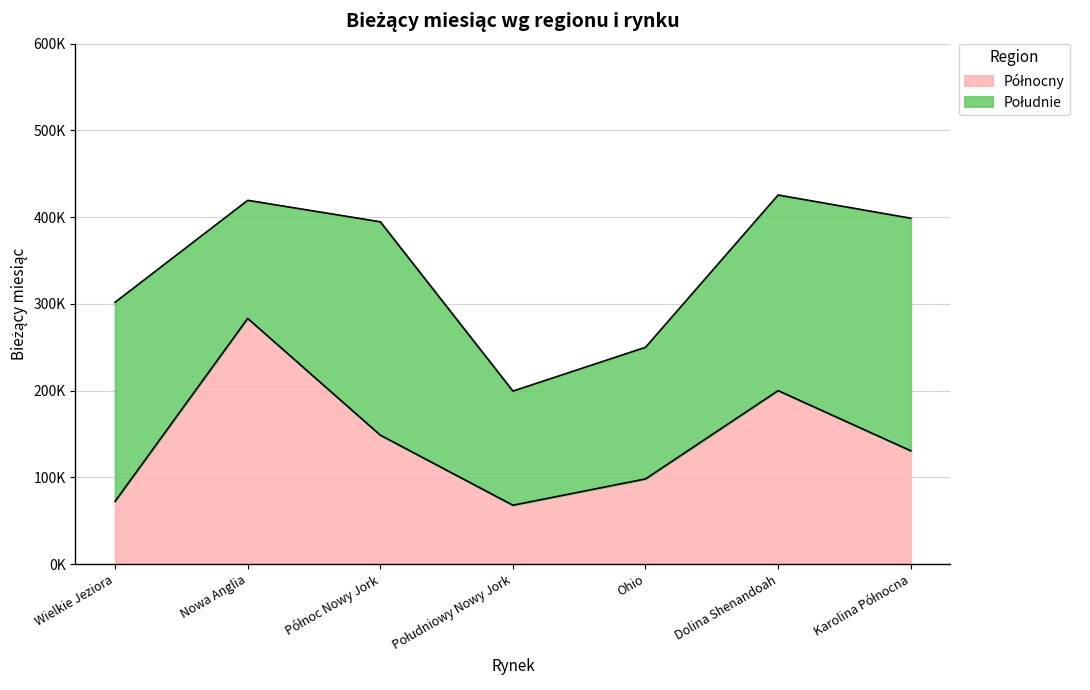

Does the chart display data point markers on the line(s)?

No